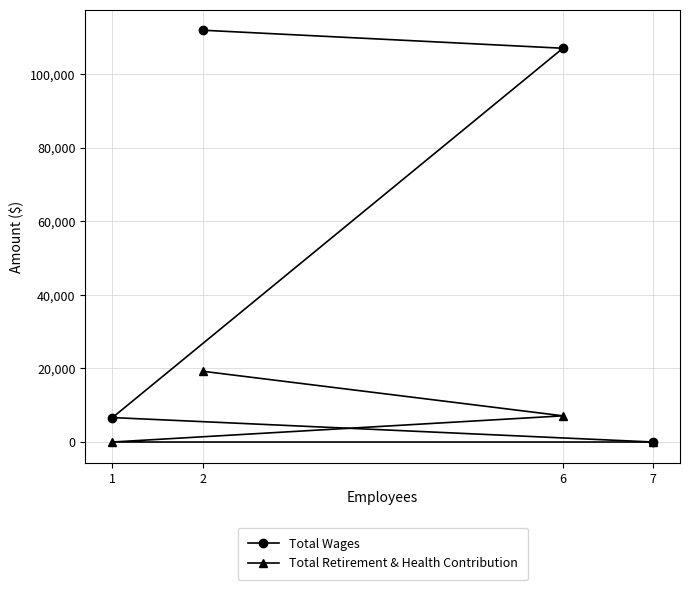

Which series has the largest total across all categories?

Total Wages